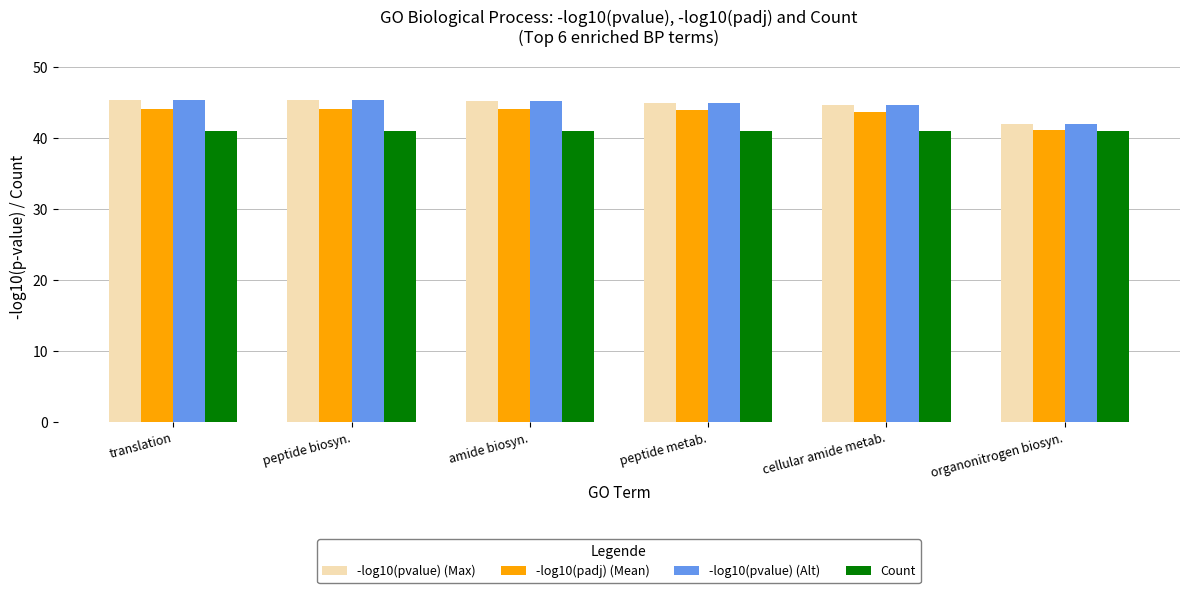

What is the total value across all series at peptide biosyn.?

175.8